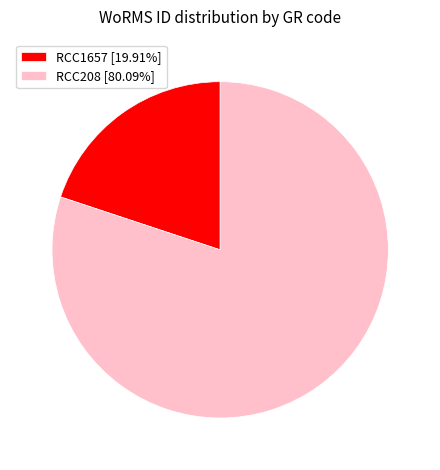

True or false: RCC1657 accounts for 20% of the total.

True